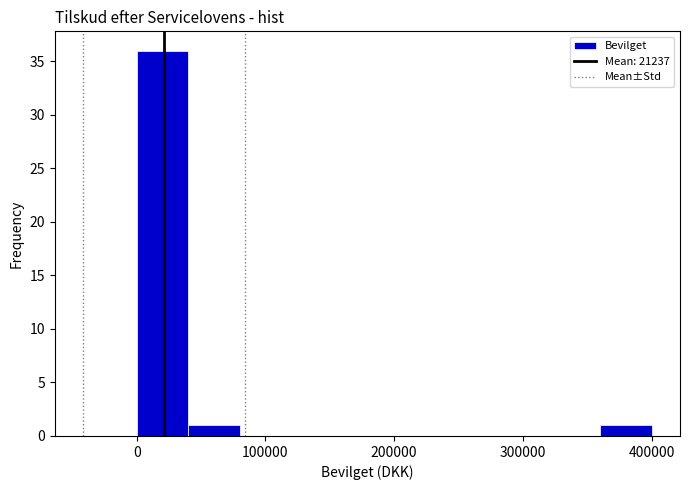

How tall is the bar that spans 360000 to 400000 on the x-axis? The values are not printed on the chart, so give them approximately, as read against the axis.

1